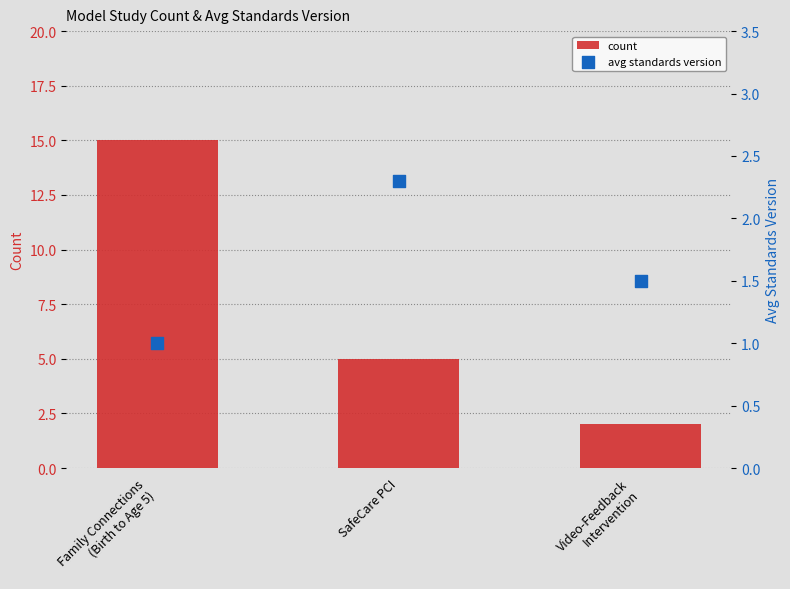

Which series has the largest total across all categories?

count